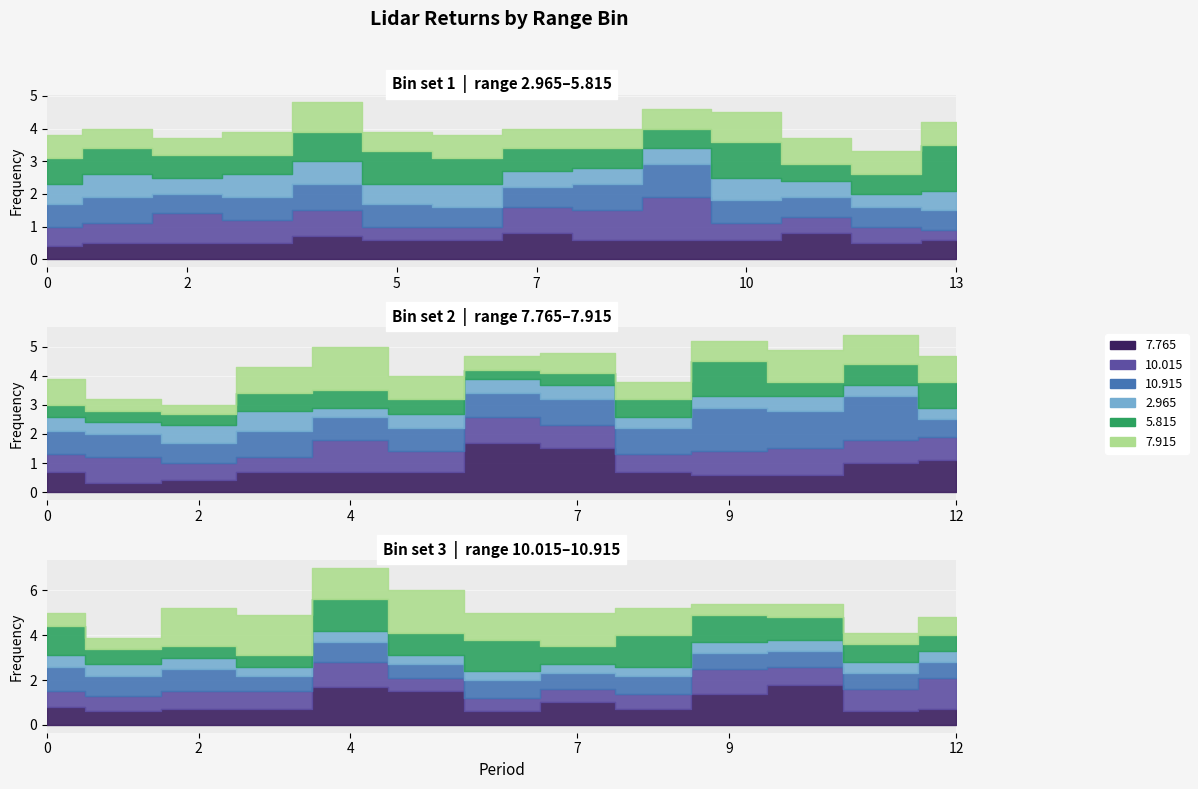

True or false: 10.015 has more than 1 points higher than both neighbors.

True